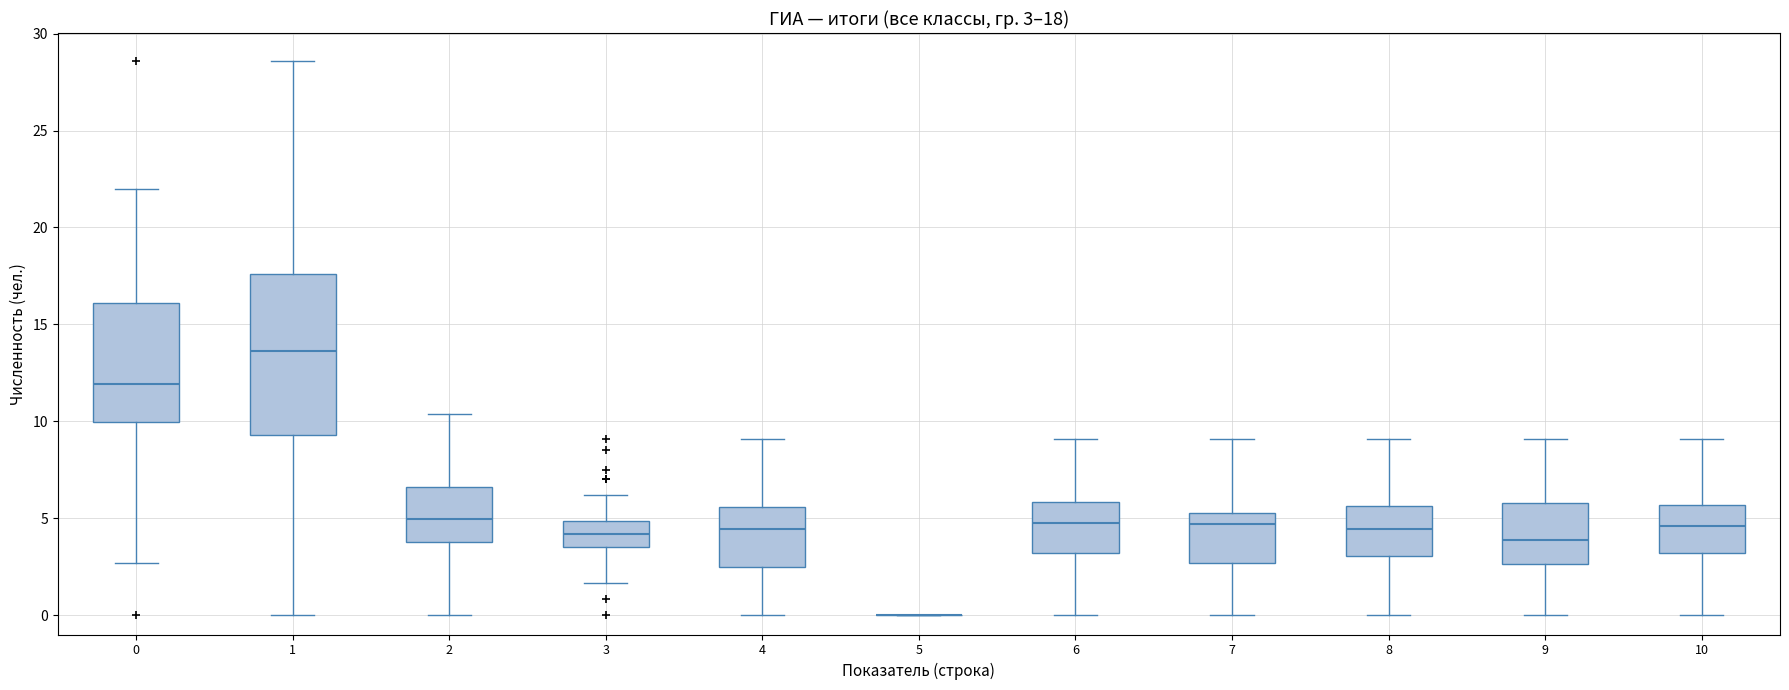

Which box is the tallest, from its lower edge to its upper edge?

1